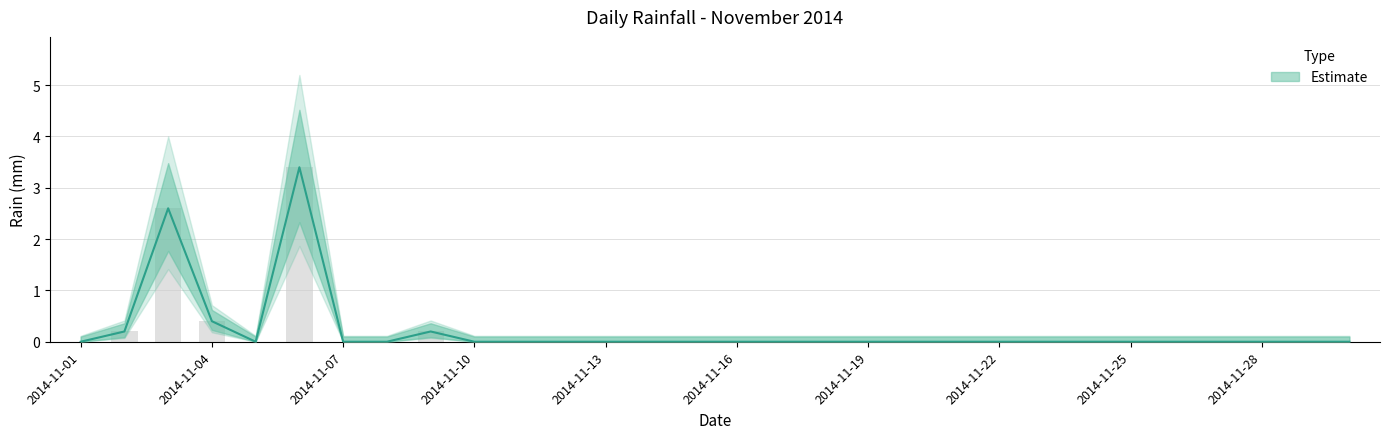

What is the greatest value displayed?

3.4